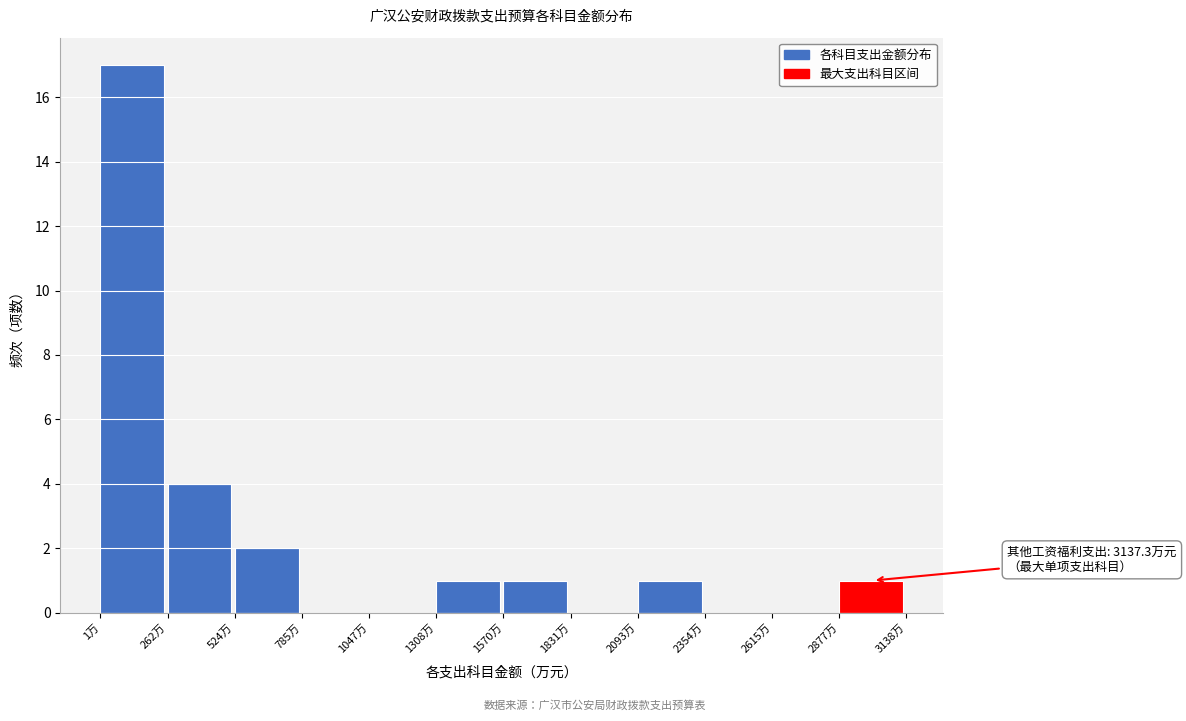

Which range on the x-axis has the tallest bar?

0 to 250